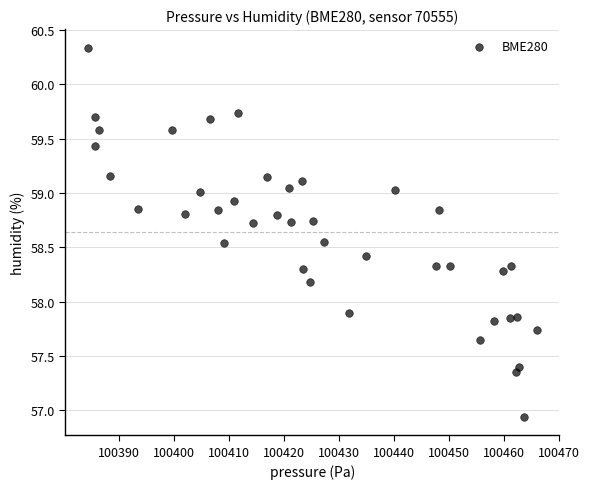

What is the range of Y values (max minus min)?

3.4